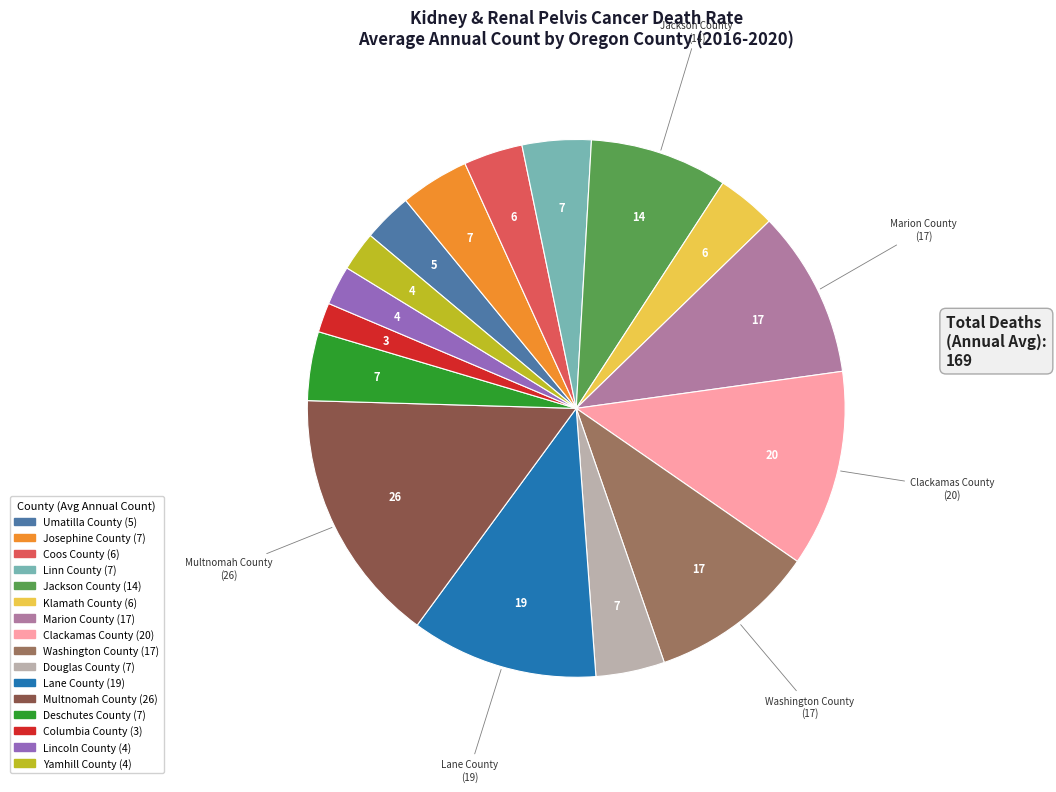

Is there any slice that represents more than half of the pie?

No